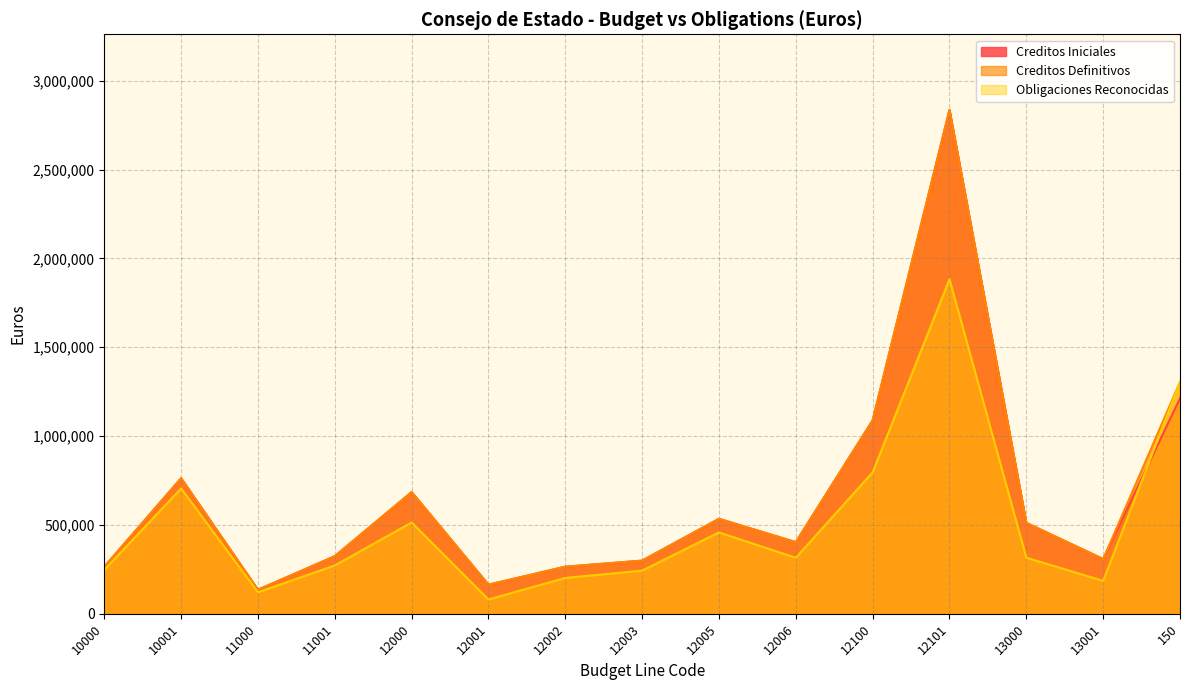

How many data points in Creditos Iniciales are less than 403250?

7